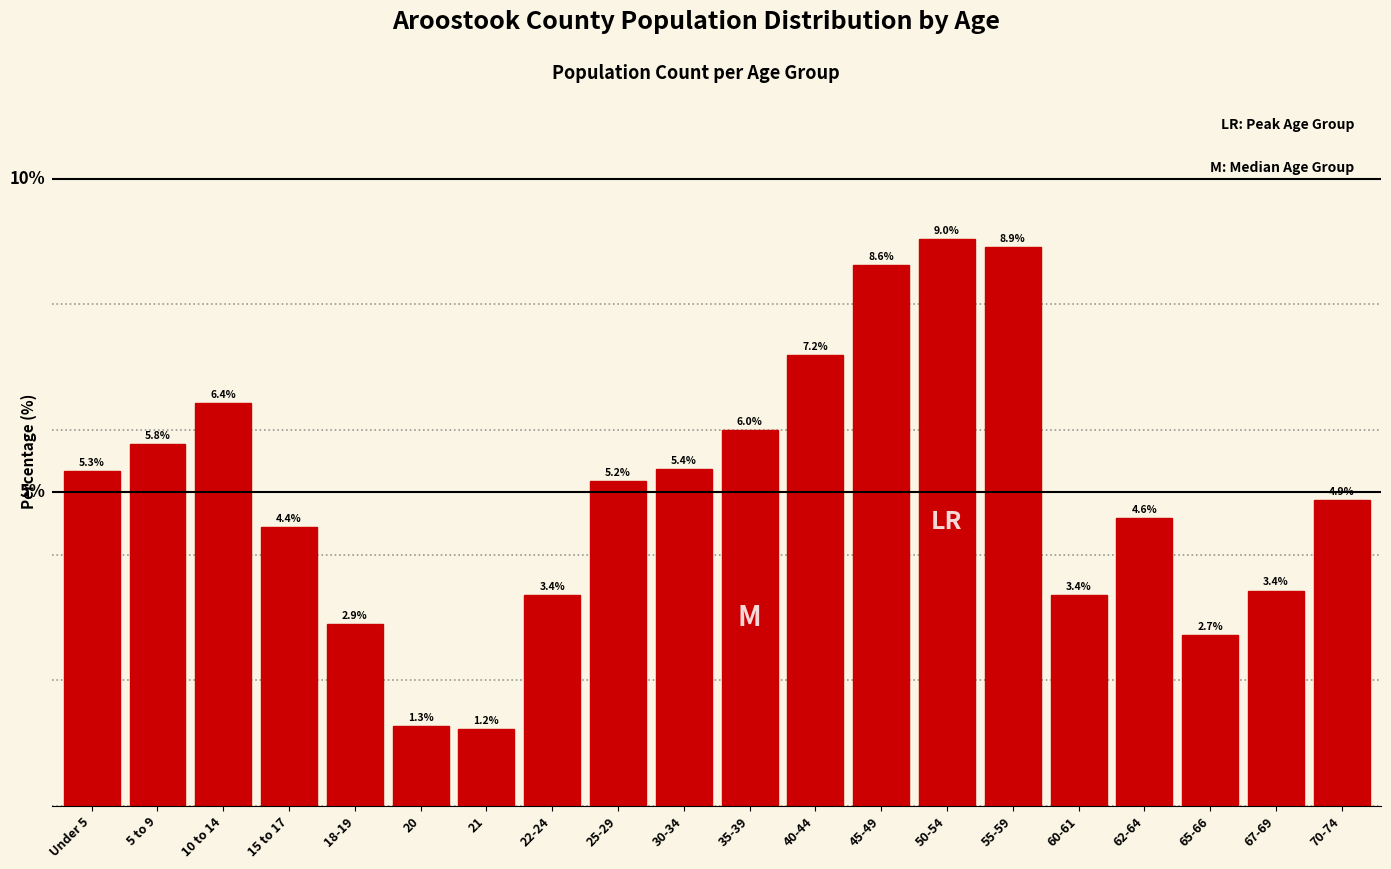

Which category has the highest value across all series?

50-54